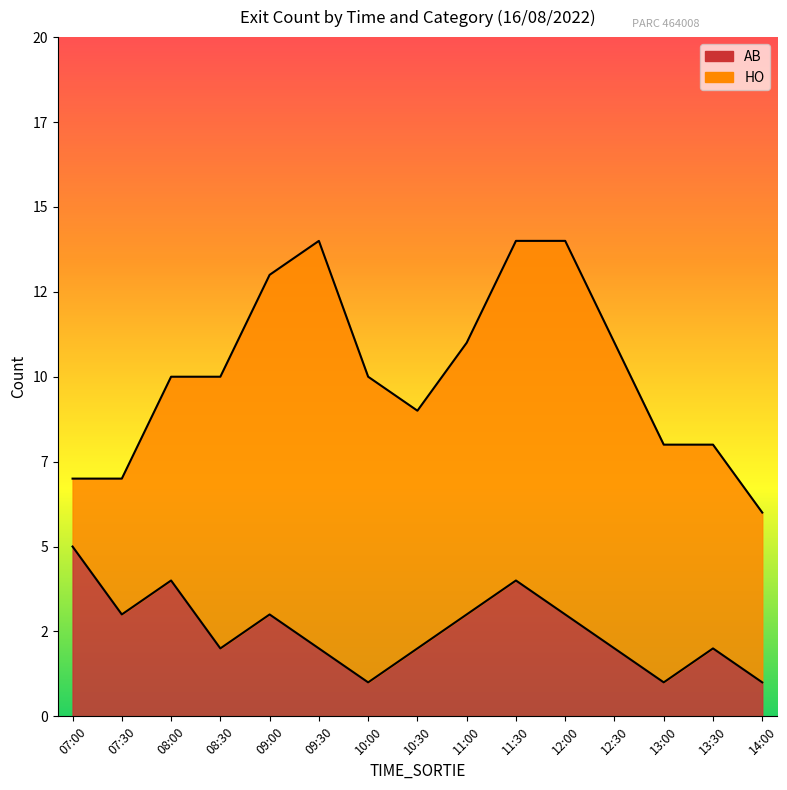

List the labels in order of value, largest first.

07:00, 08:00, 11:30, 07:30, 09:00, 11:00, 12:00, 08:30, 09:30, 10:30, 12:30, 13:30, 10:00, 13:00, 14:00